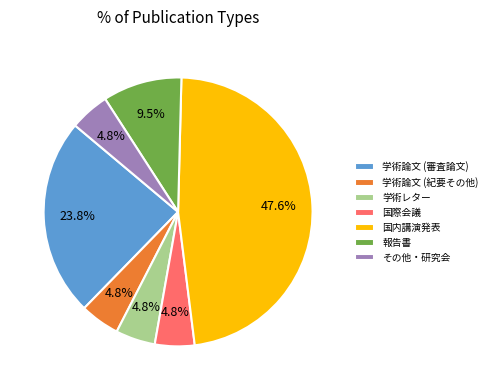

What percentage is NOT represented by その他・研究会?

95.2%